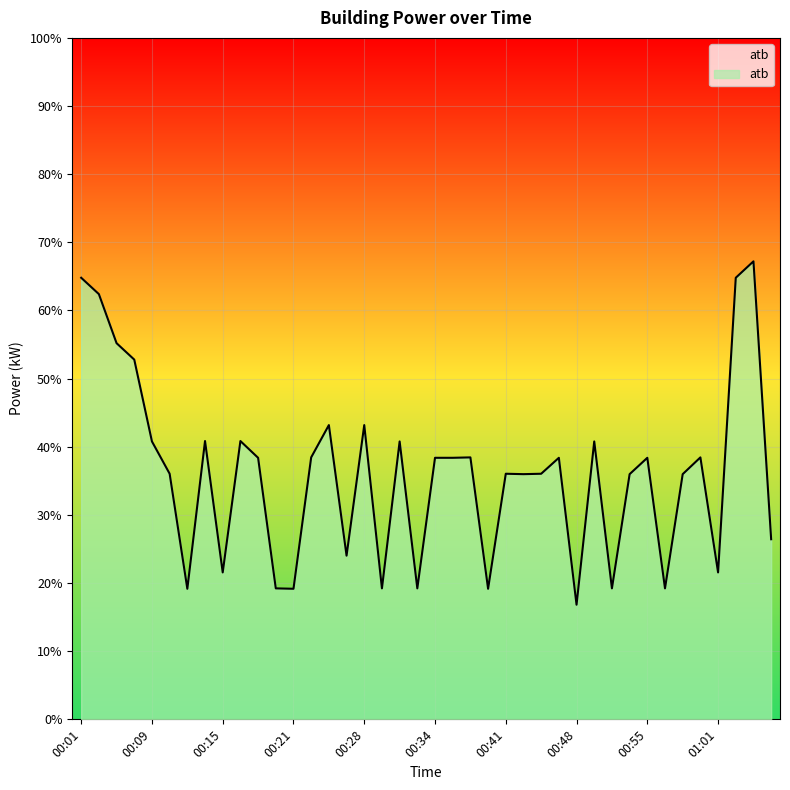

What is the difference between the maximum and minimum values?

50.4